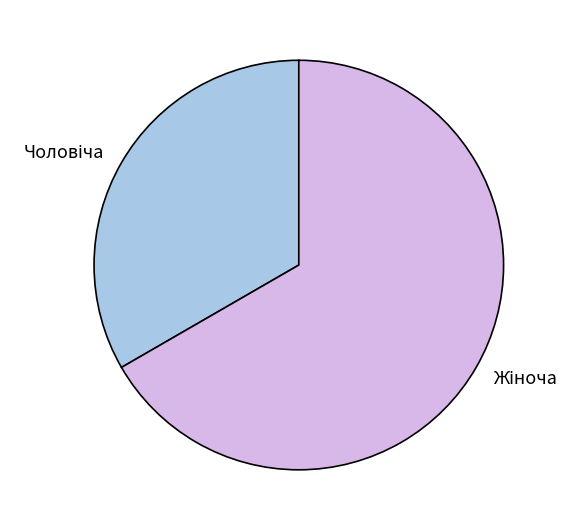

Is there any slice that represents more than half of the pie?

Yes